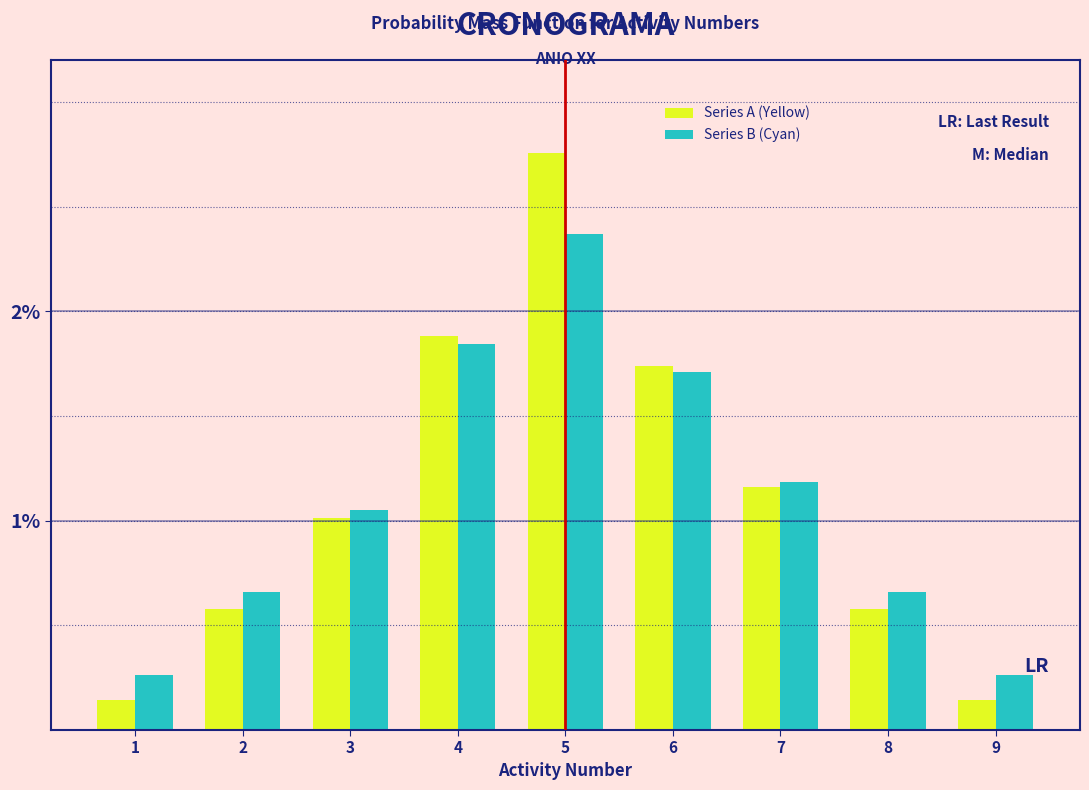

Does the chart contain any negative values?

No